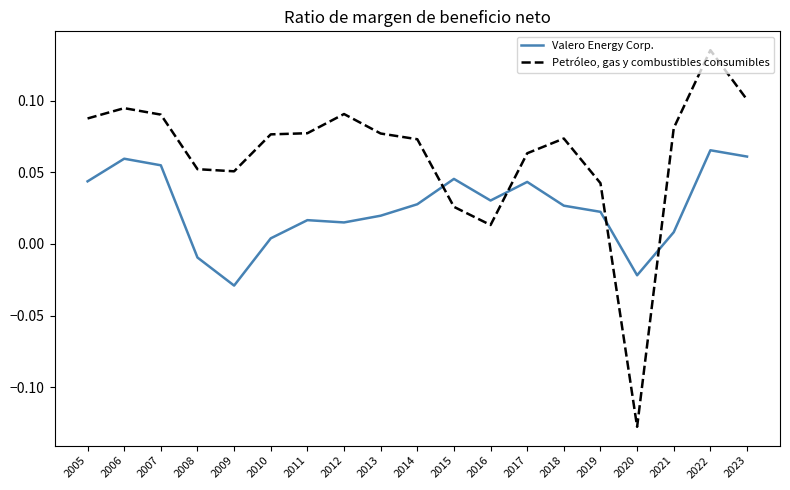

After their last crossing, which series has the higher values: Valero Energy Corp. or Petróleo, gas y combustibles consumibles?

Petróleo, gas y combustibles consumibles